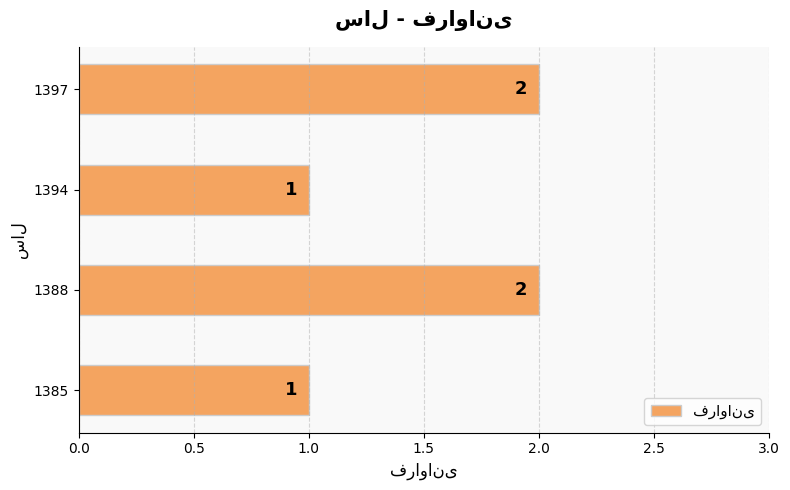

The chart shows a value of 0 at 1394. True or false?

False